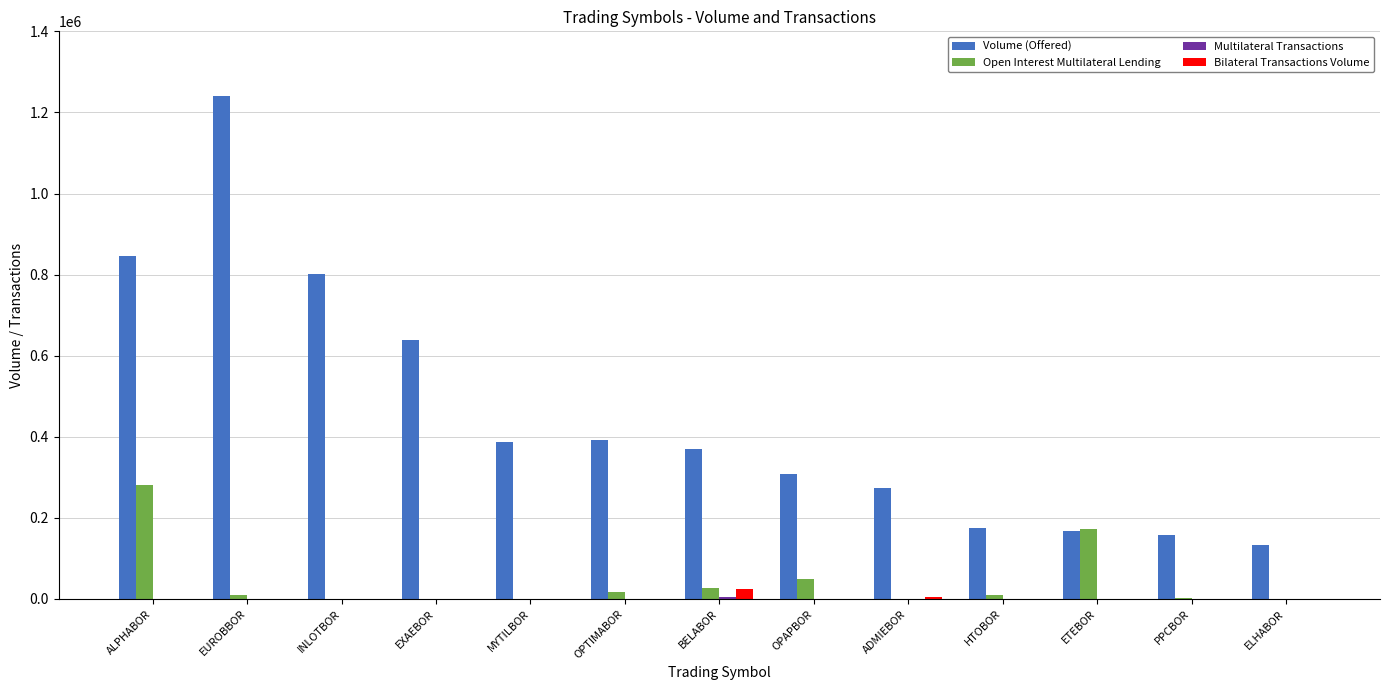

What is the average value of the Bilateral Transactions Volume series?

2308